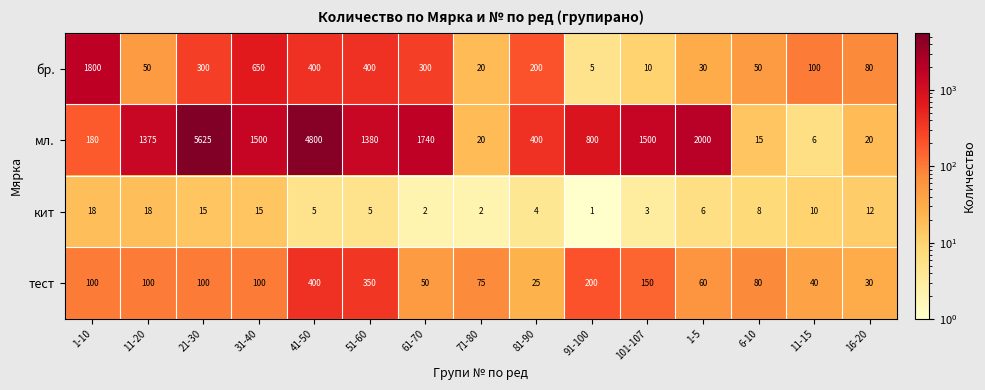

At which category is the sum across all series the highest?

21-30